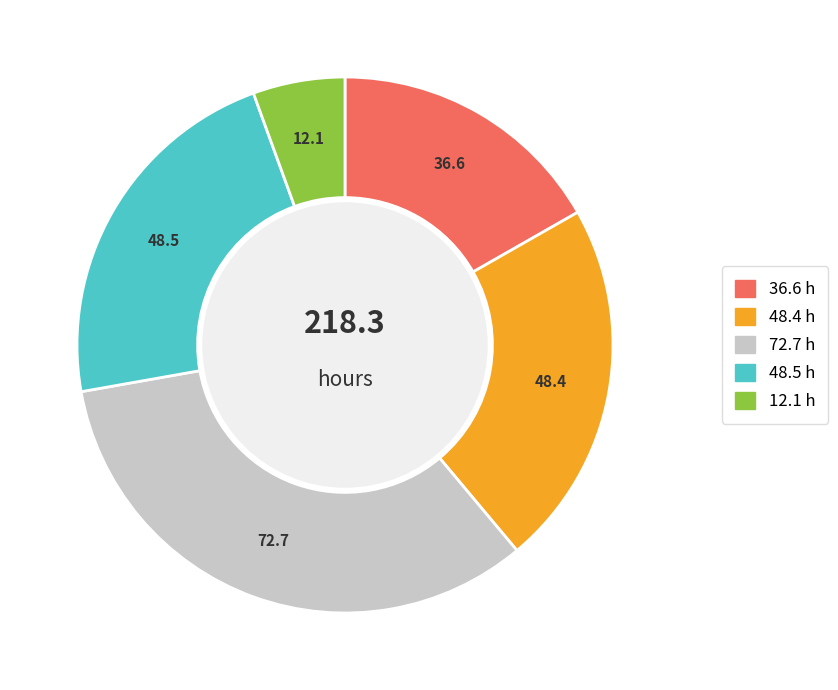

Is there any slice that represents more than half of the pie?

No